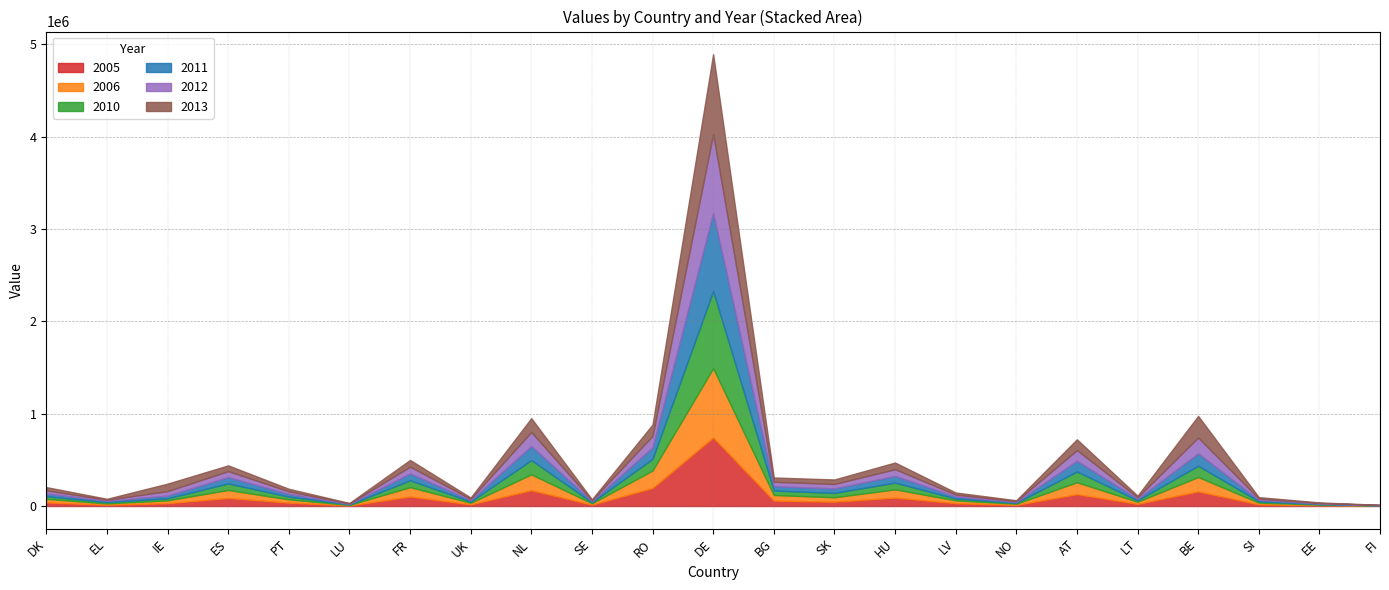

Reading left to right, what are all the values shown in this chart?

2005: 38655	13881	30702	87188	36532	5892	103021	17673	170926	14682	195340	742621	58860	47110	90819	31031	12130	128497	23237	158472	18154	7701	2483
2006: 38946	14419	30909	86674	35523	5930	101468	17470	171827	14586	188851	750278	60541	47506	89574	30257	12485	128918	22923	155594	18463	7738	2481
2010: 28291	14562	22363	71017	29585	5323	74312	13958	154368	11251	126104	834869	48378	47868	73152	20226	9398	116276	15634	122066	15329	5667	2196
2011: 30663	13212	29082	68116	28991	5305	73912	14105	152975	10978	125173	845258	47749	48167	72880	20973	9457	116319	16184	134173	15075	5837	2114
2012: 33035	11862	48562	65217	28396	5288	73512	14253	151582	10705	124241	855649	47120	48466	72609	21720	9516	116363	16734	171422	14822	6007	2031
2013: 35407	10511	81101	62319	27802	5270	73112	14400	150190	10431	123309	866041	46492	48765	72338	22467	9576	116408	17284	234395	14568	6178	1949